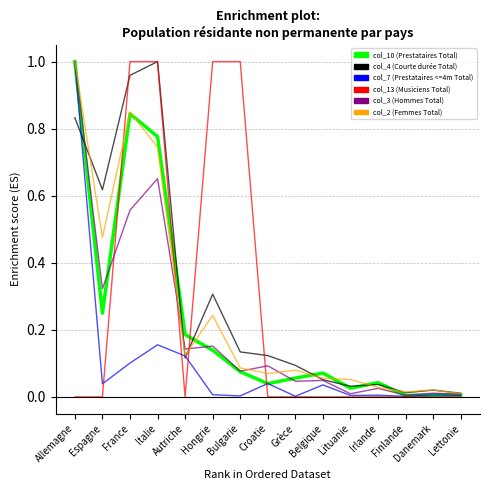

Which series has the largest range (max minus min)?

col_13 (Musiciens Total)